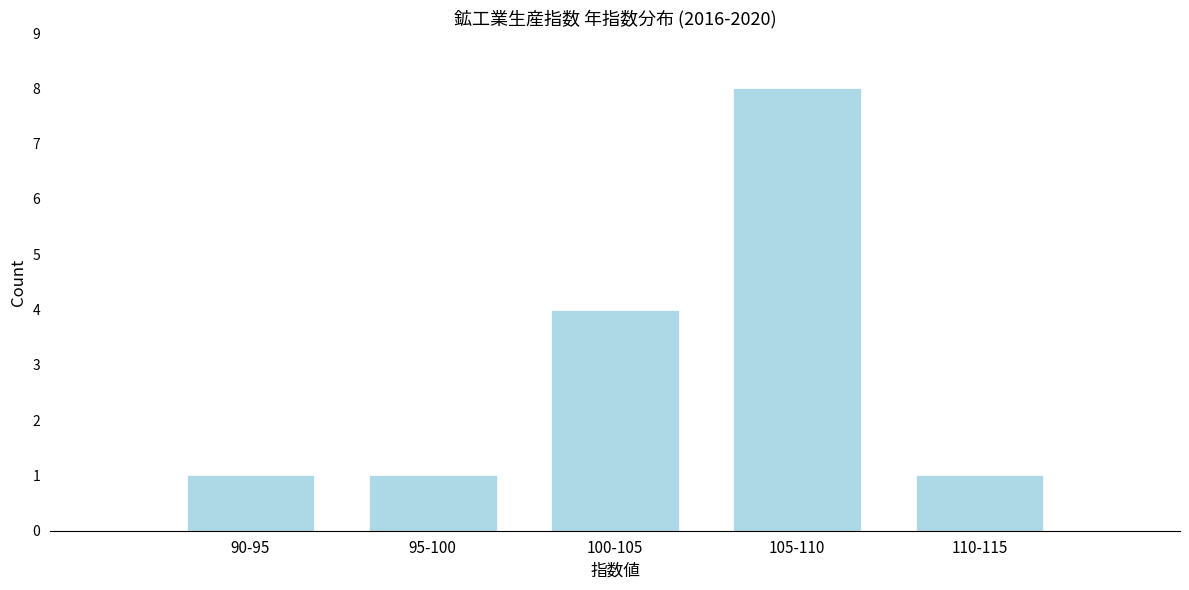

Reading left to right, extract all data points from this chart.

1	1	4	8	1